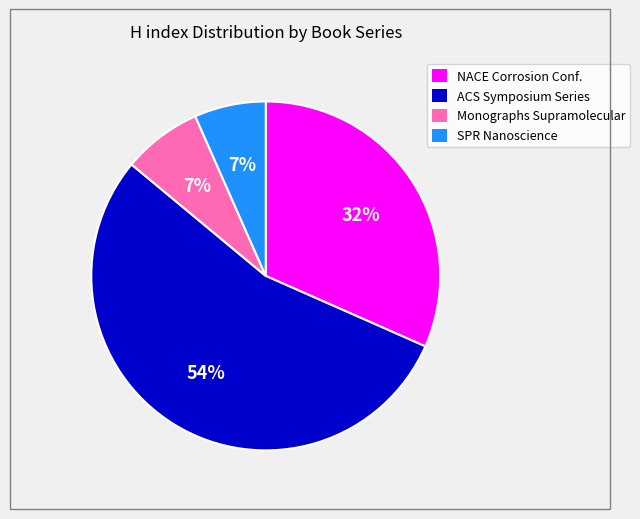

Between ACS Symposium Series and NACE Corrosion Conf., which is larger?

ACS Symposium Series